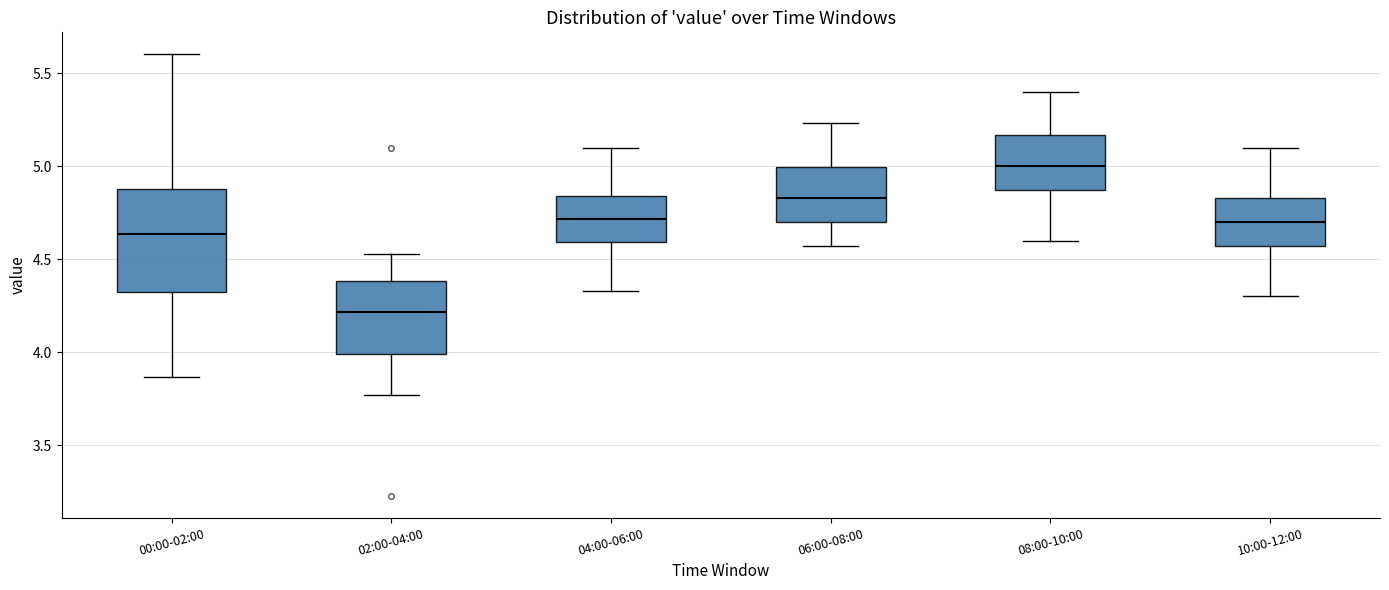

Reading left to right, transcribe this box plot: for each box, give where its median line is, the range the box spans, and where its two whiskers end, as read against the y-axis. The values are not printed on the chart, so give them approximately, as read against the axis.

00:00-02:00: median 4.65, box 4.30 to 4.90, whiskers 3.85 to 5.60
02:00-04:00: median 4.20, box 4.00 to 4.40, whiskers 3.75 to 4.55
04:00-06:00: median 4.70, box 4.60 to 4.85, whiskers 4.35 to 5.10
06:00-08:00: median 4.85, box 4.70 to 5.00, whiskers 4.55 to 5.25
08:00-10:00: median 5.00, box 4.85 to 5.15, whiskers 4.60 to 5.40
10:00-12:00: median 4.70, box 4.55 to 4.85, whiskers 4.30 to 5.10